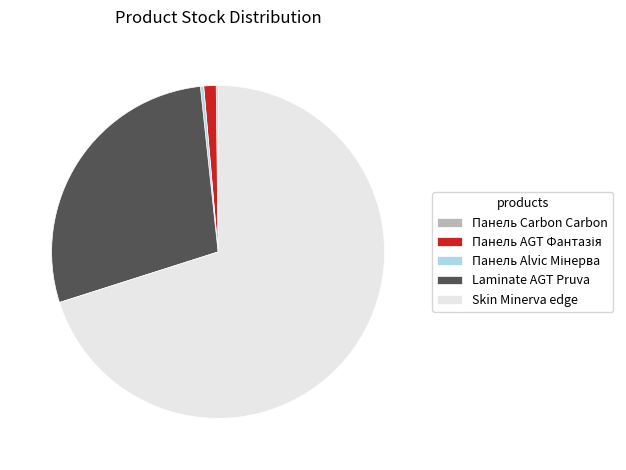

Do Skin Minerva edge and Laminate AGT Pruva together represent more than half of the pie?

Yes